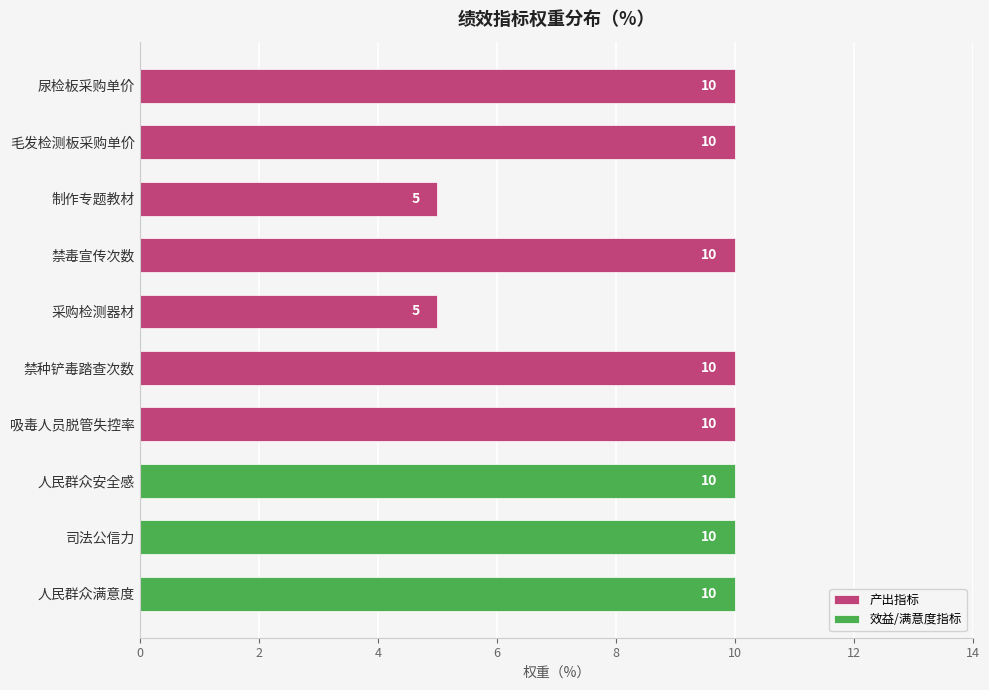

Which category has the highest value across all series?

尿检板采购单价